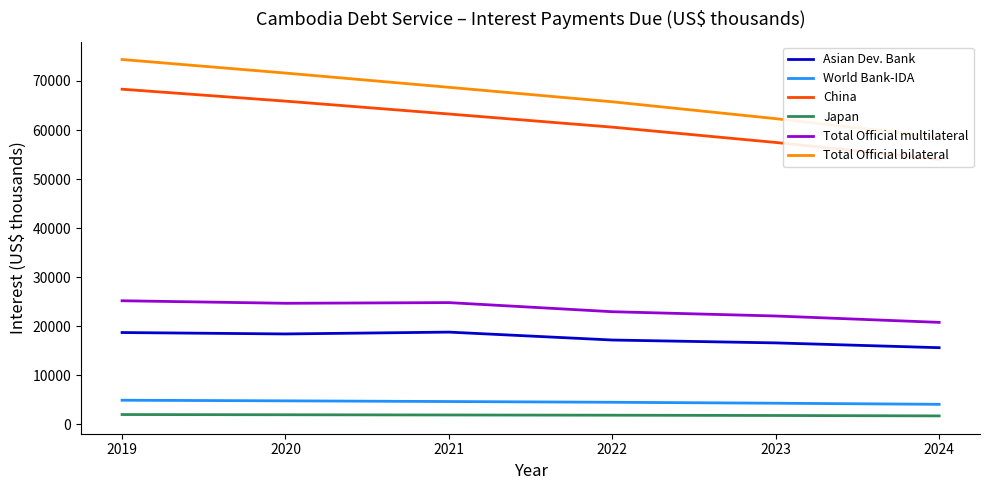

Reading left to right, what are all the values shown in this chart?

Asian Dev. Bank: 2019=18739	2020=18452	2021=18826	2022=17213	2023=16627	2024=15650
World Bank-IDA: 2019=4944	2020=4819	2021=4678	2022=4528	2023=4334	2024=4109
China: 2019=68326	2020=65897	2021=63273	2022=60591	2023=57470	2024=54019
Japan: 2019=2026	2020=1982	2021=1937	2022=1892	2023=1834	2024=1750
Total Official multilateral: 2019=25215	2020=24700	2021=24838	2022=22982	2023=22109	2024=20810
Total Official bilateral: 2019=74382	2020=71615	2021=68713	2022=65762	2023=62320	2024=58589